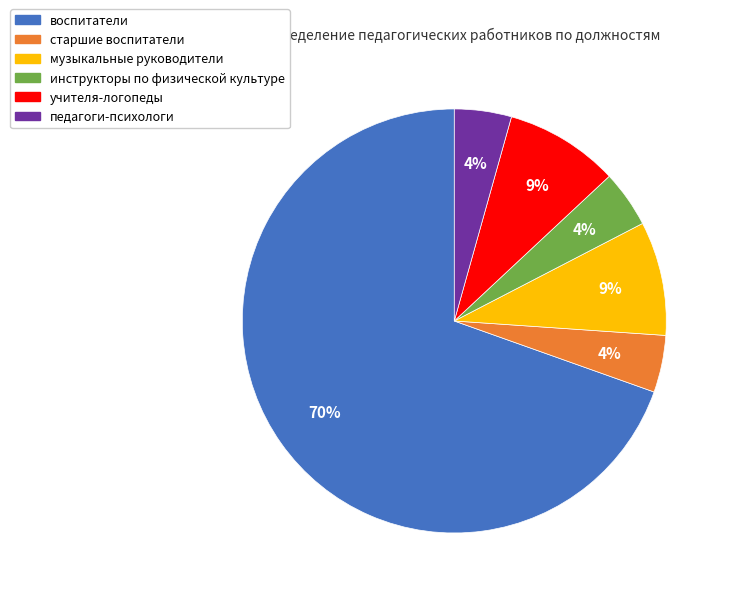

What is the largest slice in the pie chart?

воспитатели